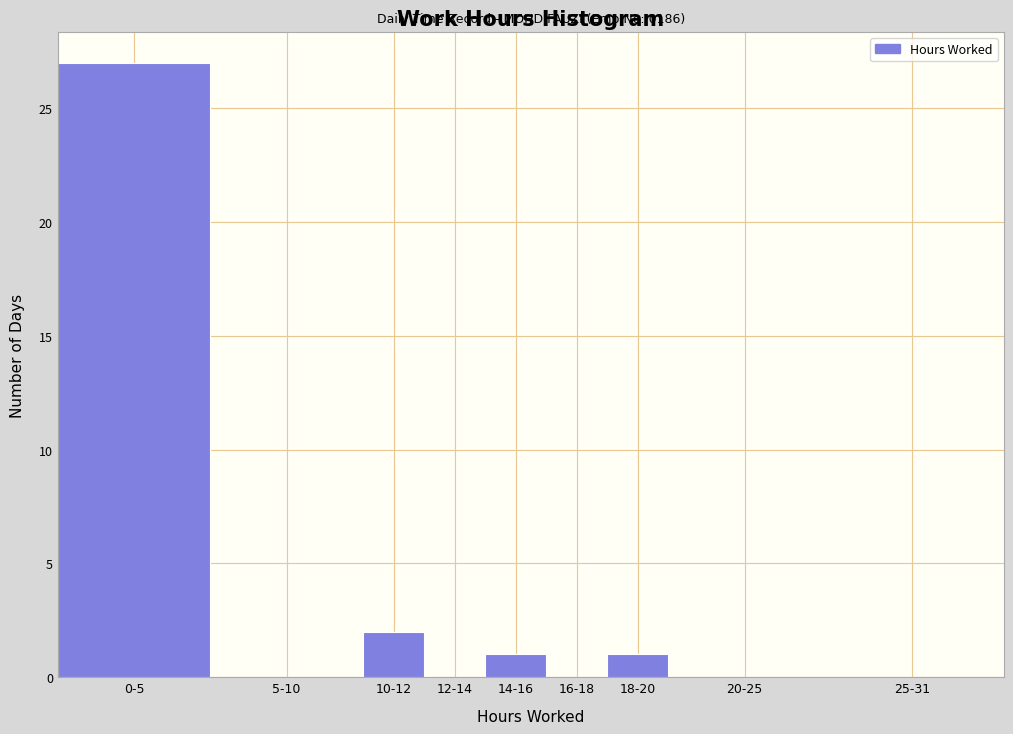

Reading left to right, transcribe all the data shown in this chart.

0-5=27	5-10=0	10-12=2	12-14=0	14-16=1	16-18=0	18-20=1	20-25=0	25-31=0